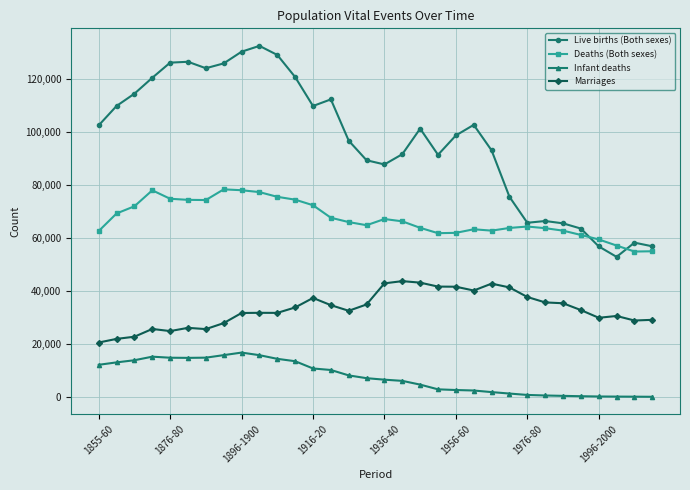

Rank the series by their average value, from lowest to highest.

Infant deaths, Marriages, Deaths (Both sexes), Live births (Both sexes)